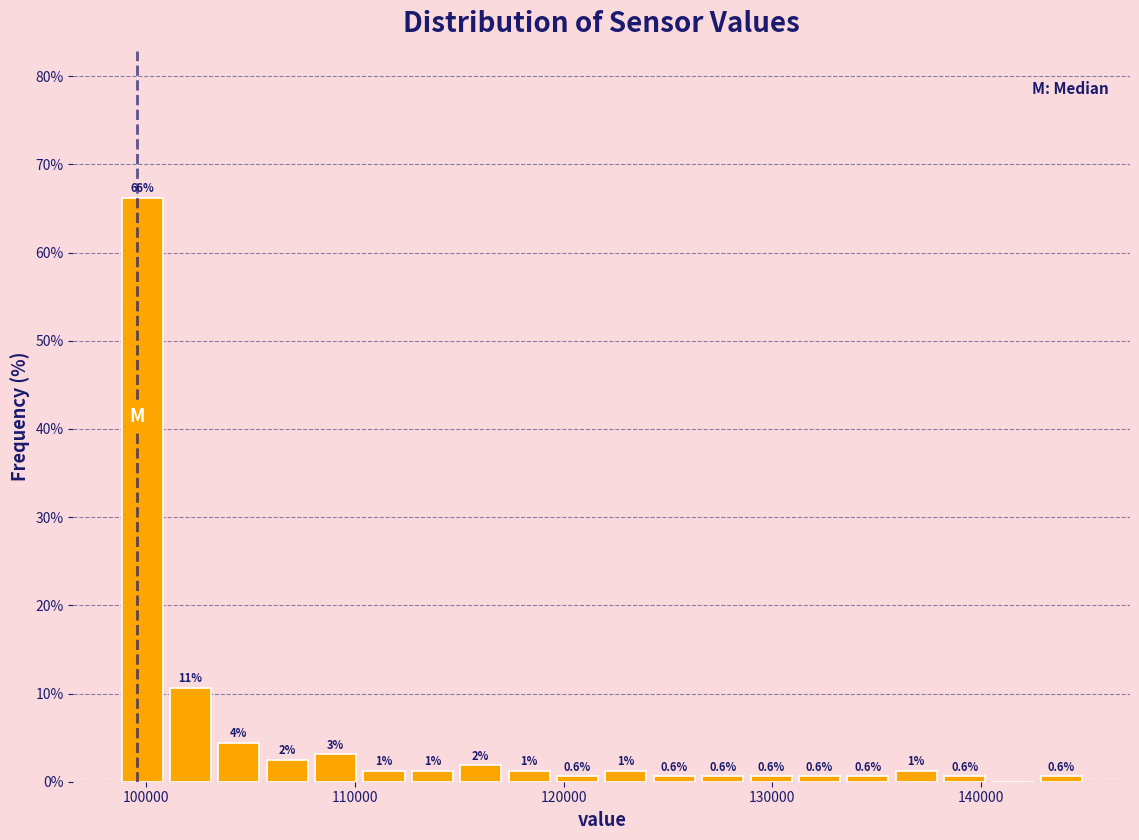

Read against the x-axis, roughly where is the centre of the tallest bar?

100000